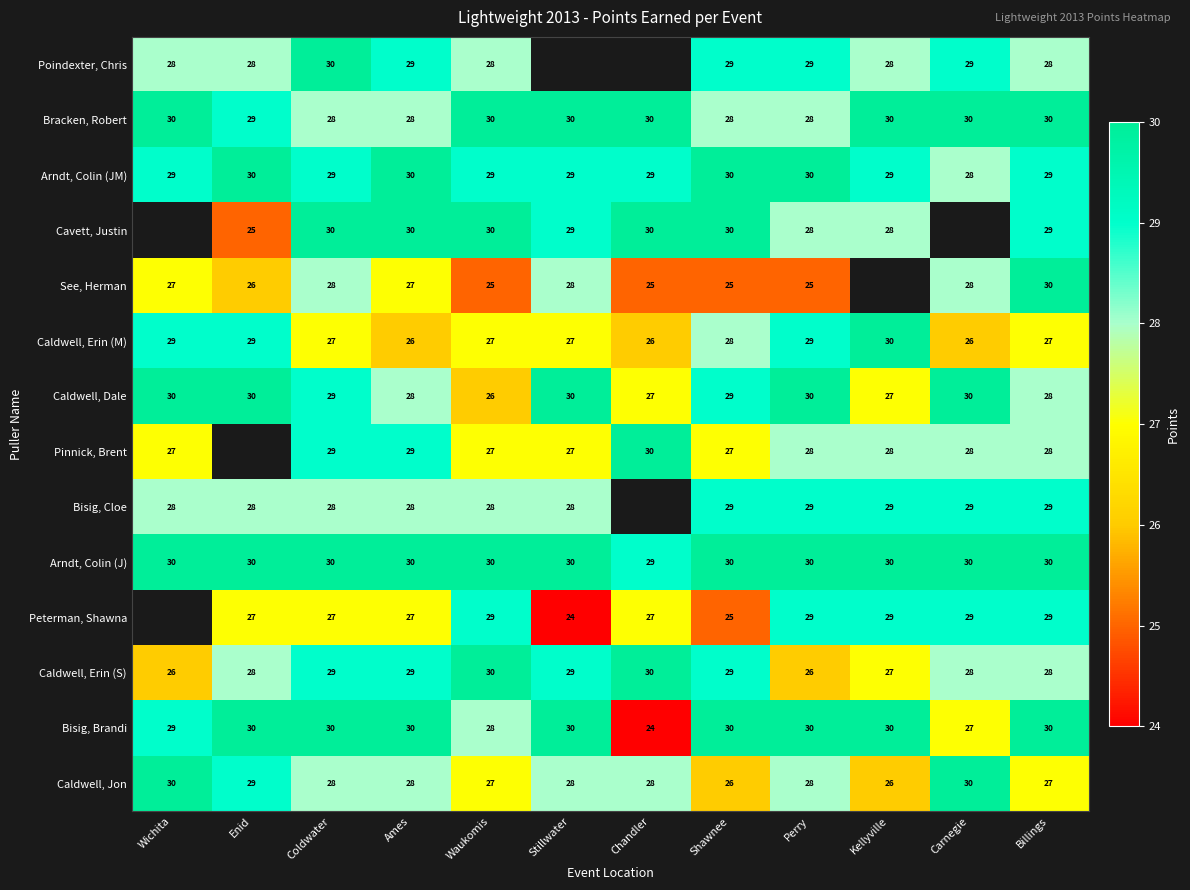

Count the Caldwell, Jon values in the range 27 to 29.

8